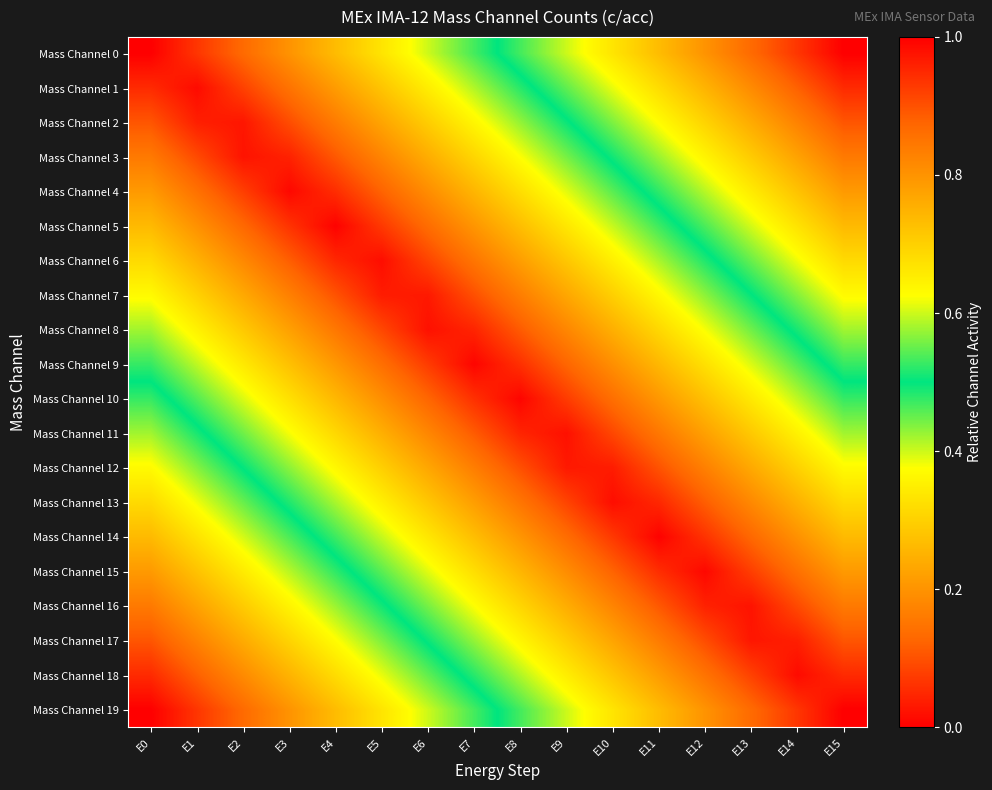

How many series are shown in this chart?

20